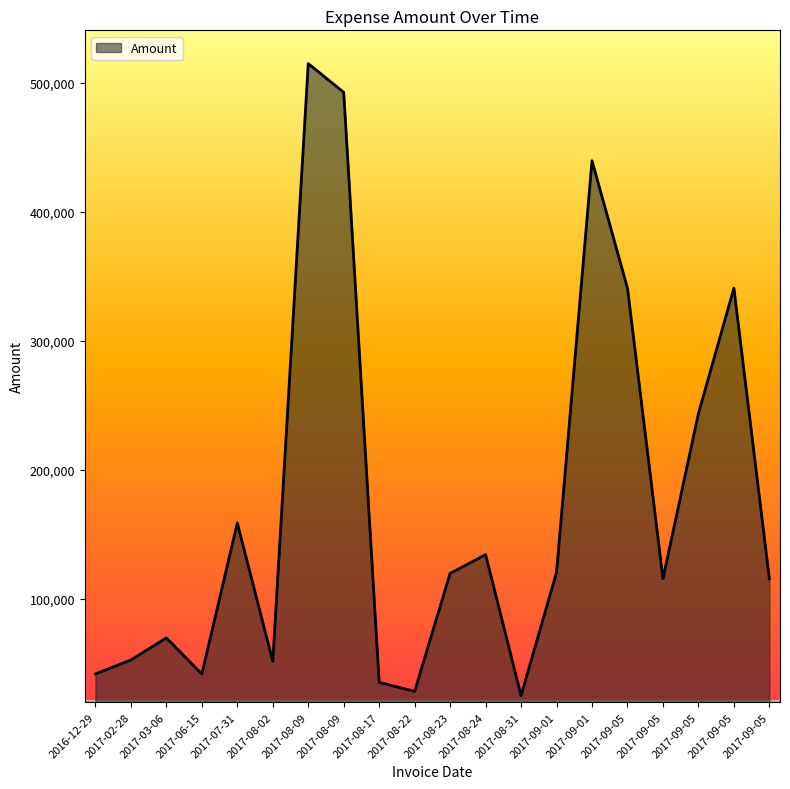

How many lines are shown in the chart?

1